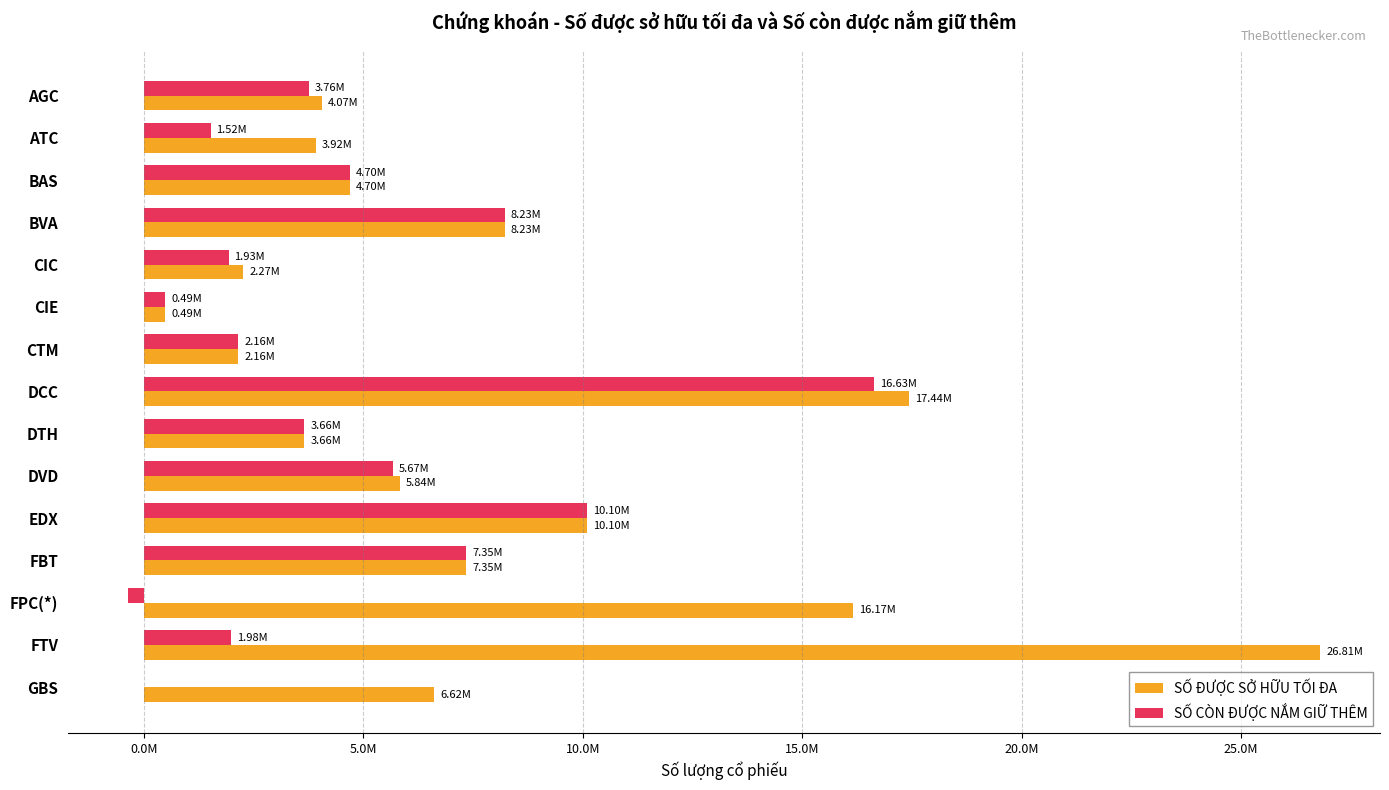

Reading right to left, transcribe all the data shown in this chart.

SỐ ĐƯỢC SỞ HỮU TỐI ĐA: 6615000	26807835	16169995	7350000	10099880	5835900	3661090	17444000	2155998	490000	2271180	8232000	4704000	3920980	4067000
SỐ CÒN ĐƯỢC NẮM GIỮ THÊM: 0	1984790	-365852	7347780	10099880	5674290	3661090	16634420	2155512	490000	1930329	8232000	4700670	1520380	3761400